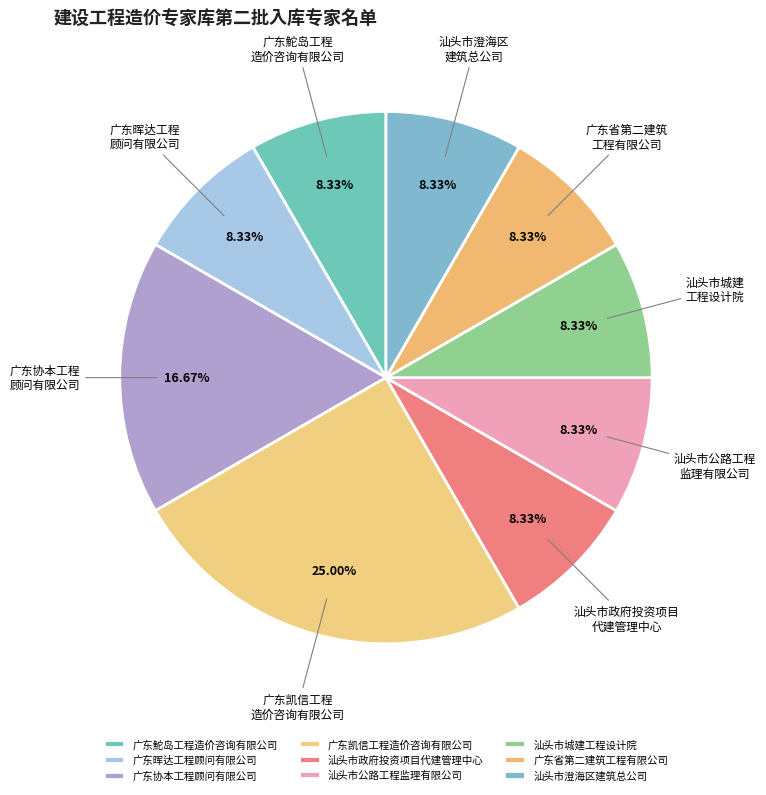

Which category has the biggest portion of the pie?

广东凯信工程造价咨询有限公司